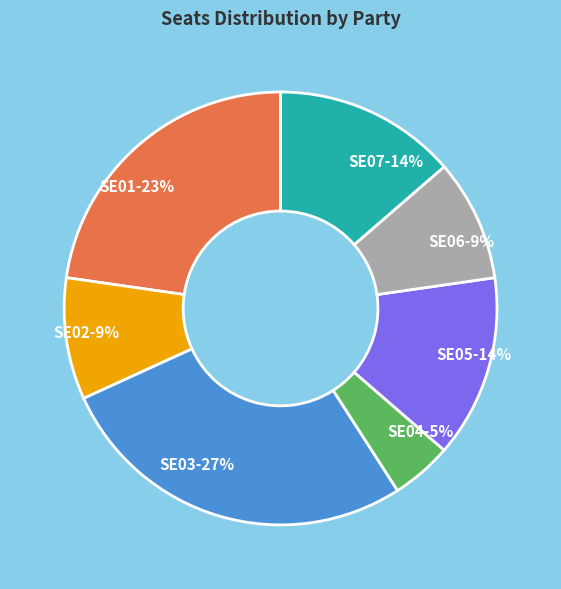

Does any single category account for the majority?

No